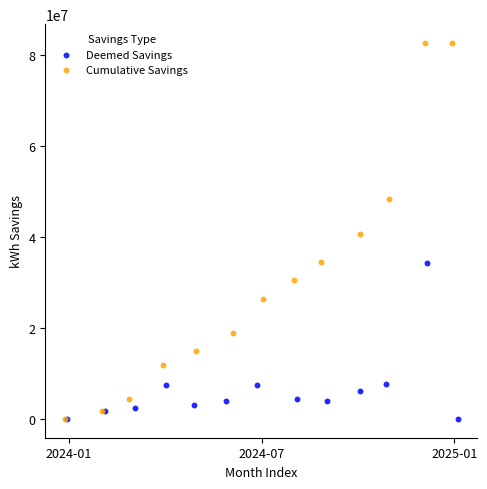

What are all the series names shown in the legend?

Deemed Savings, Cumulative Savings